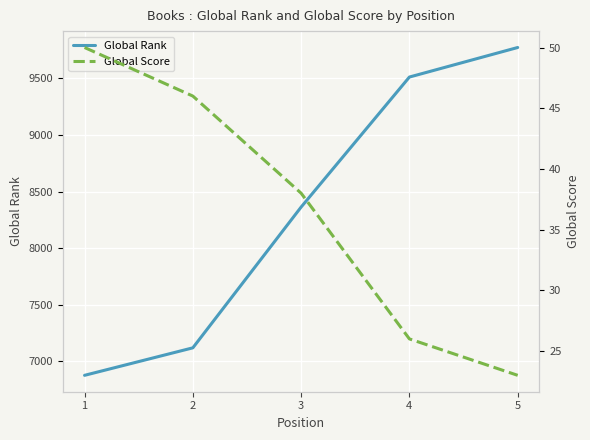

Read the Global Rank value at 2.

7119